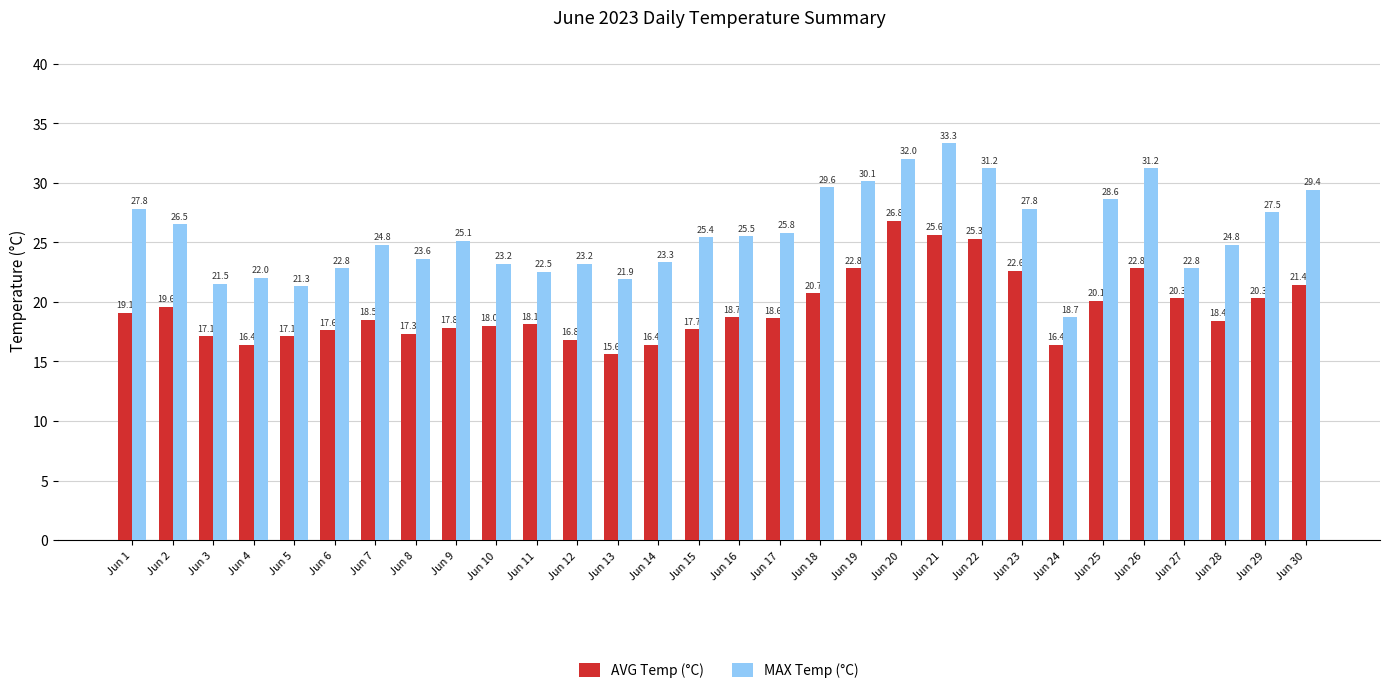

Reading left to right, list all the values displayed in this chart.

AVG Temp (°C): Jun 1=19.1	Jun 2=19.6	Jun 3=17.1	Jun 4=16.4	Jun 5=17.1	Jun 6=17.6	Jun 7=18.5	Jun 8=17.3	Jun 9=17.8	Jun 10=18.0	Jun 11=18.1	Jun 12=16.8	Jun 13=15.6	Jun 14=16.4	Jun 15=17.7	Jun 16=18.7	Jun 17=18.6	Jun 18=20.7	Jun 19=22.8	Jun 20=26.8	Jun 21=25.6	Jun 22=25.3	Jun 23=22.6	Jun 24=16.4	Jun 25=20.1	Jun 26=22.8	Jun 27=20.3	Jun 28=18.4	Jun 29=20.3	Jun 30=21.4
MAX Temp (°C): Jun 1=27.8	Jun 2=26.5	Jun 3=21.5	Jun 4=22.0	Jun 5=21.3	Jun 6=22.8	Jun 7=24.8	Jun 8=23.6	Jun 9=25.1	Jun 10=23.2	Jun 11=22.5	Jun 12=23.2	Jun 13=21.9	Jun 14=23.3	Jun 15=25.4	Jun 16=25.5	Jun 17=25.8	Jun 18=29.6	Jun 19=30.1	Jun 20=32.0	Jun 21=33.3	Jun 22=31.2	Jun 23=27.8	Jun 24=18.7	Jun 25=28.6	Jun 26=31.2	Jun 27=22.8	Jun 28=24.8	Jun 29=27.5	Jun 30=29.4